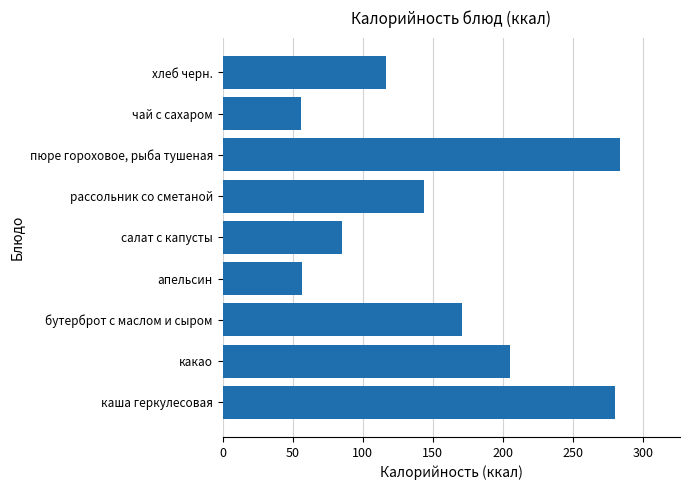

What is the average value?

155